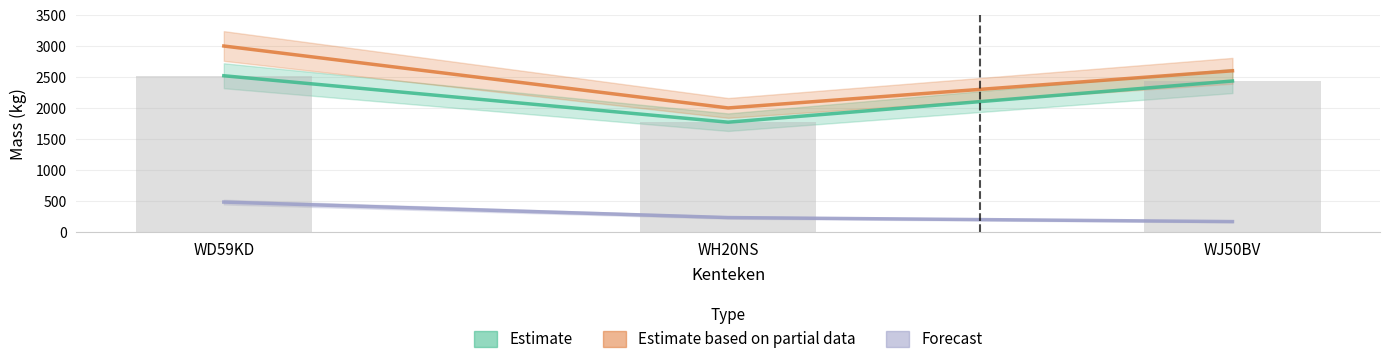

What is the label of the 2nd bar from the left?

WH20NS